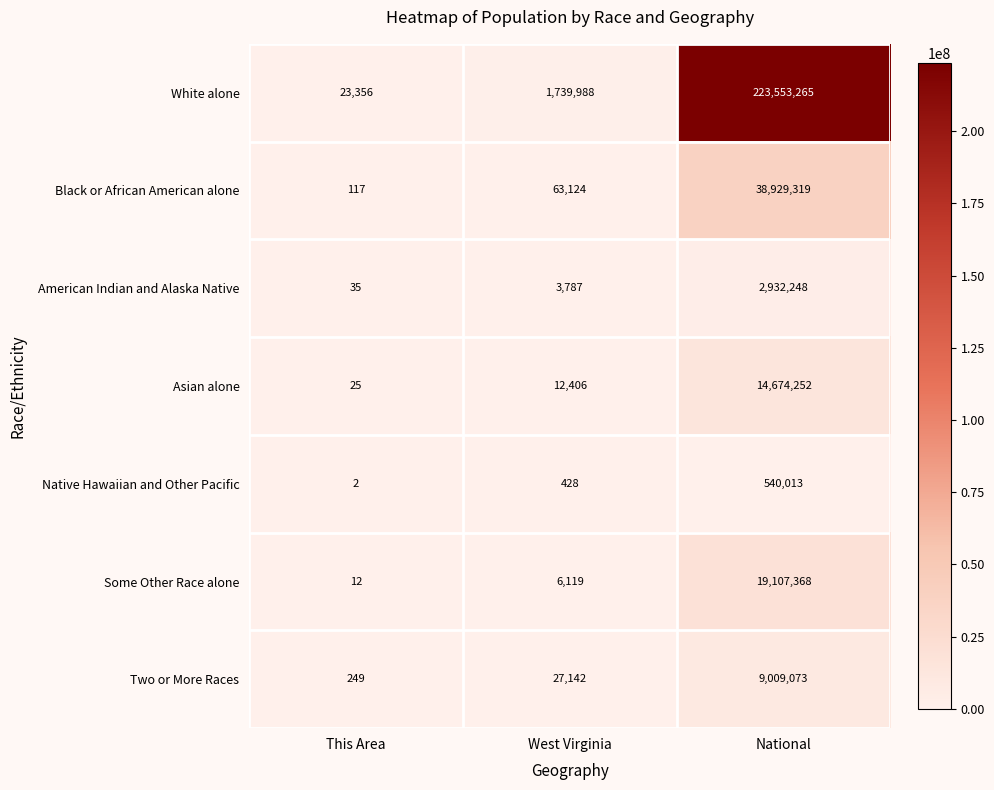

What is the sum of all Native Hawaiian and Other Pacific values?

540443